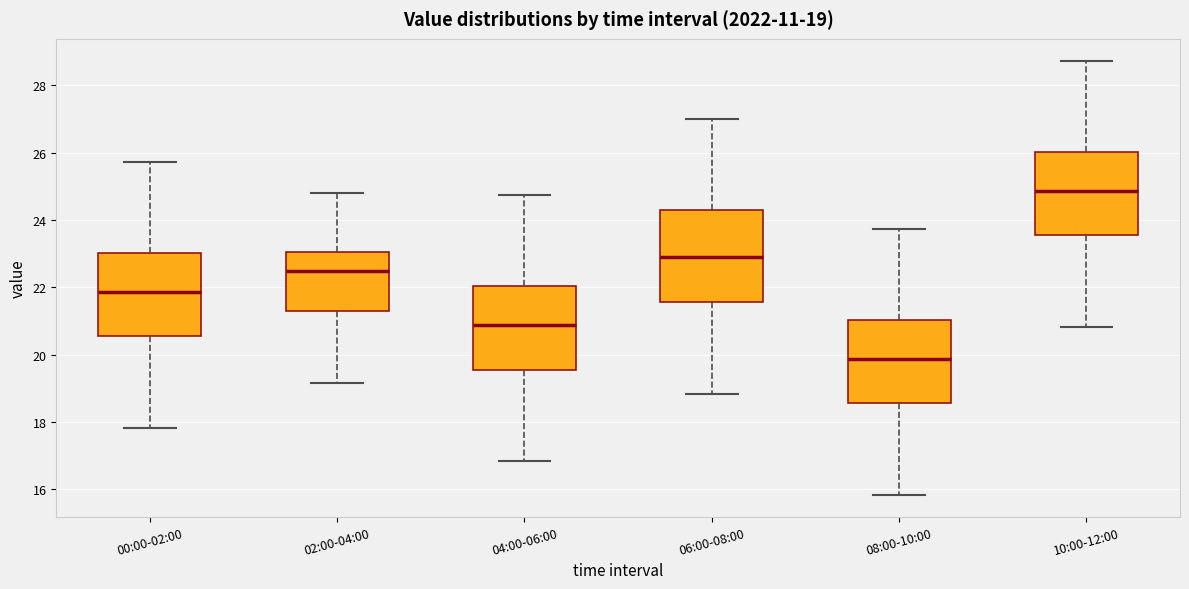

Which box is the tallest, from its lower edge to its upper edge?

06:00-08:00